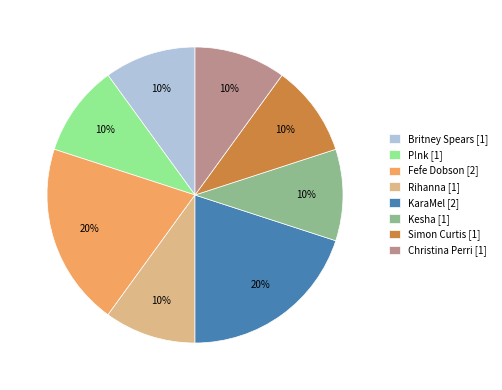

Is the sum of Rihanna [1] and Fefe Dobson [2] greater than half?

No